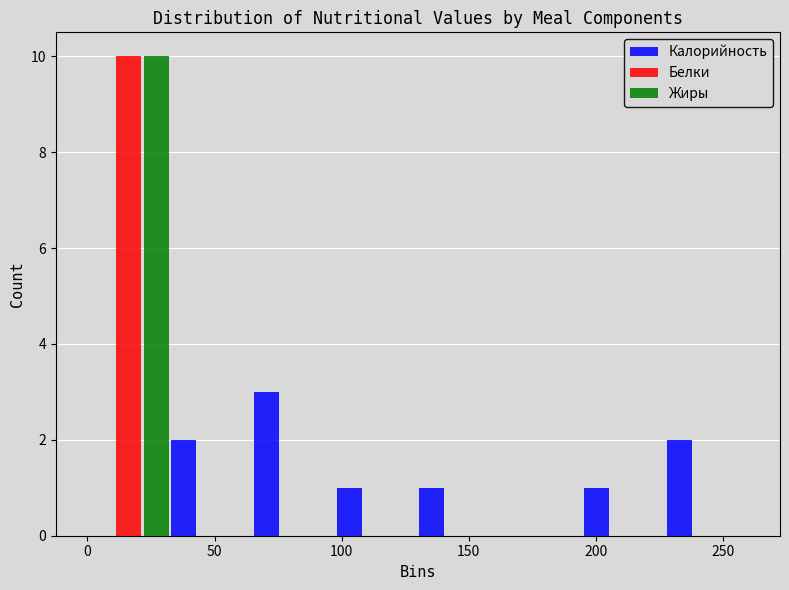

In the Белки series, which range on the x-axis has the tallest bar?

0.0 to 32.5